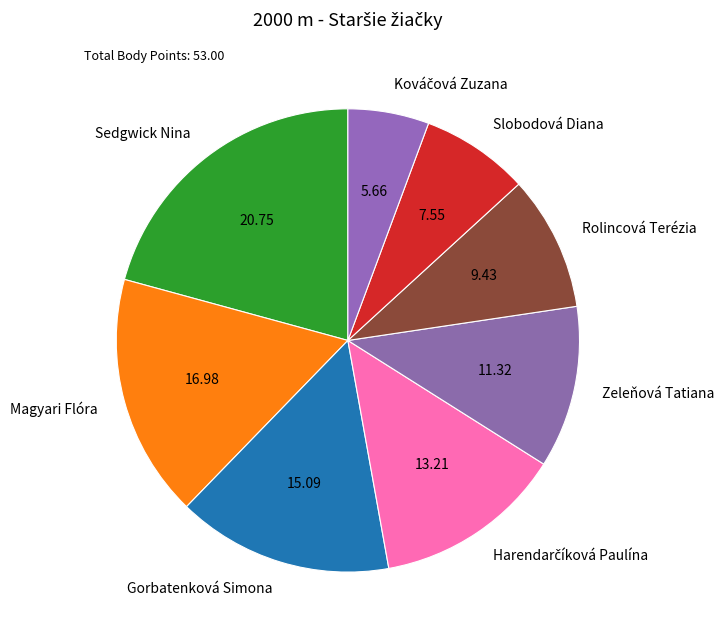

Does Zeleňová Tatiana represent more than half of the total?

No